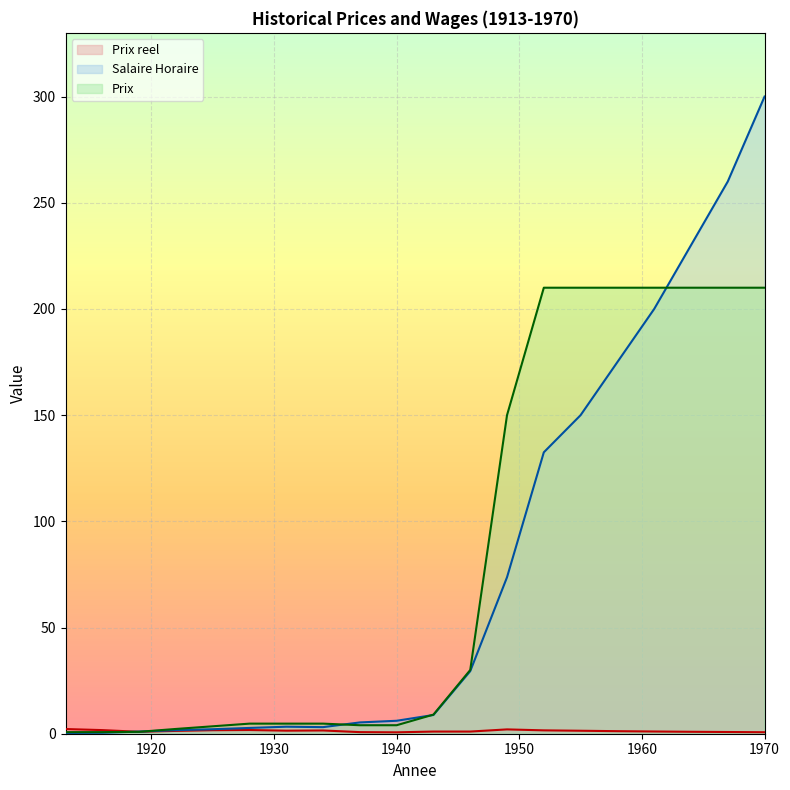

Does the chart display data point markers on the line(s)?

No